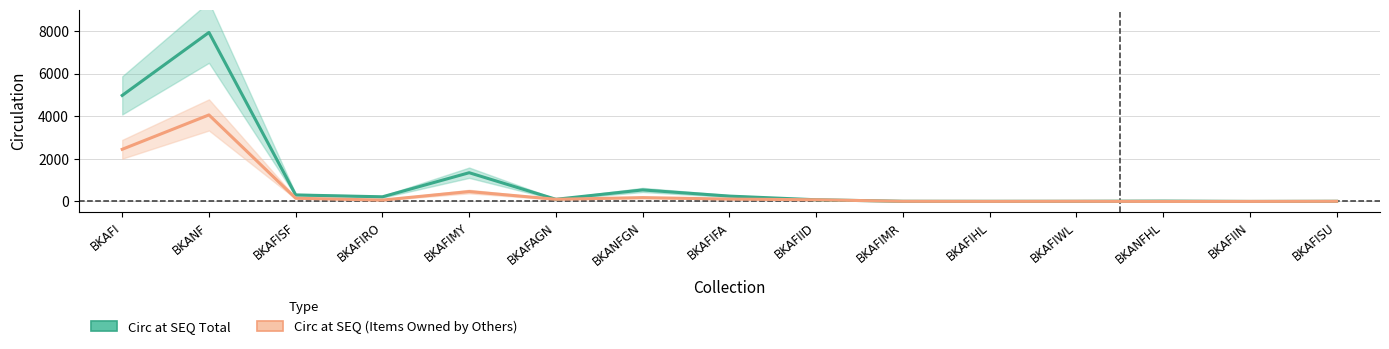

Where is the first local minimum for Circ at SEQ (Items Owned by Others)?

BKAFIRO